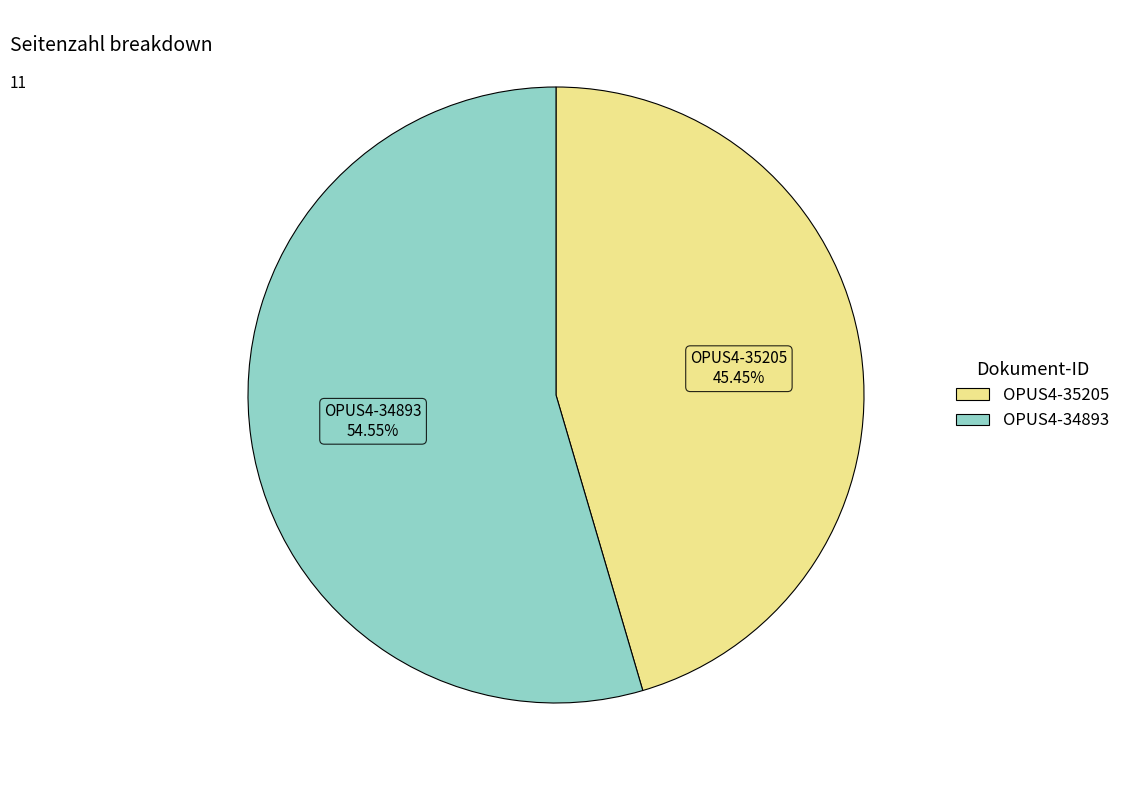

To the nearest percent, what is the average slice percentage?

50%